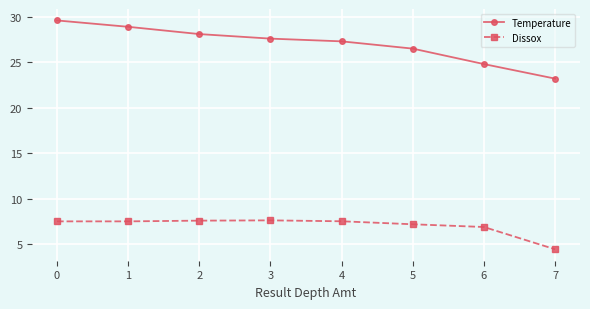

True or false: Dissox and Temperature intersect in this chart.

False